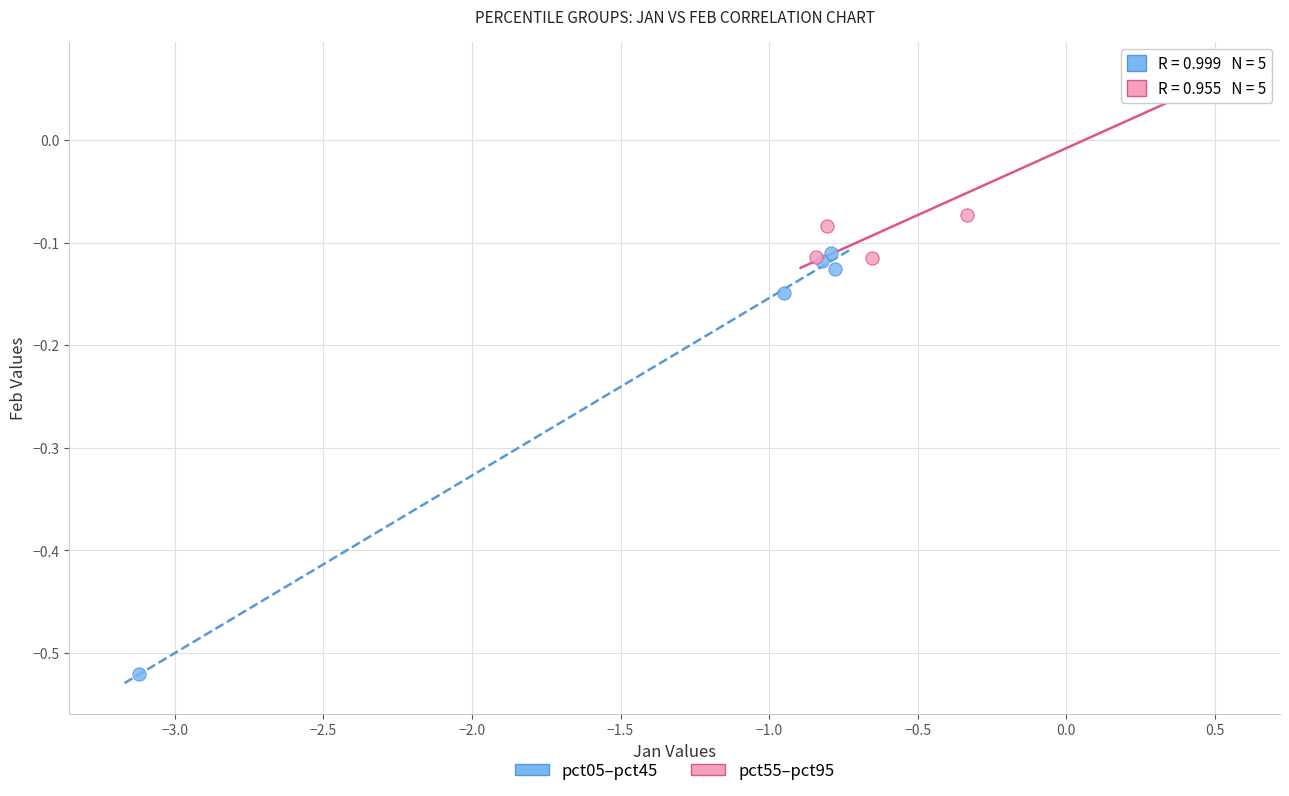

Which series reaches the maximum Y coordinate?

pct55–pct95